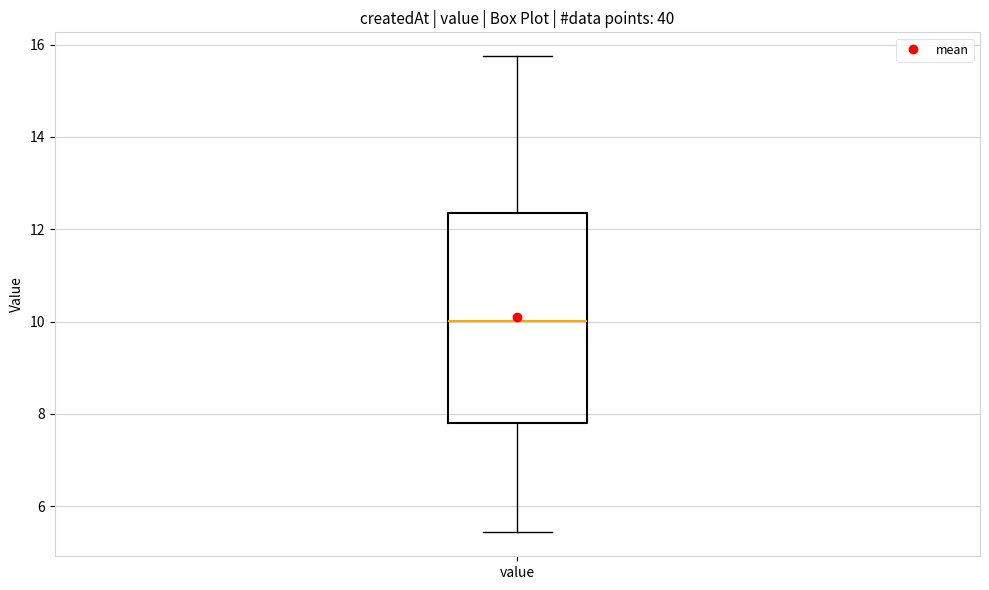

Transcribe this box plot: give where the median line is, the range the box spans, and where the two whiskers end, as read against the y-axis. The values are not printed on the chart, so give them approximately, as read against the axis.

median 10.0, box 7.8 to 12.4, whiskers 5.4 to 15.8